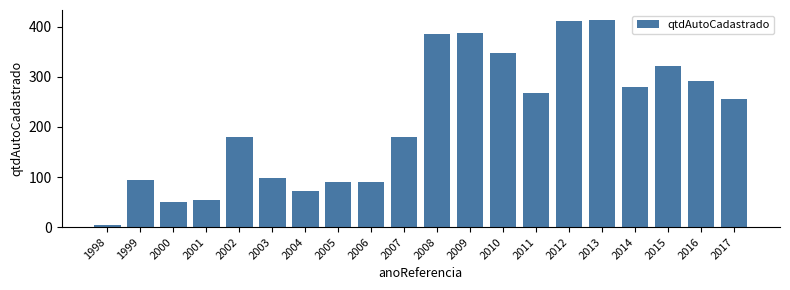

Which category has the lowest value across all series?

1998